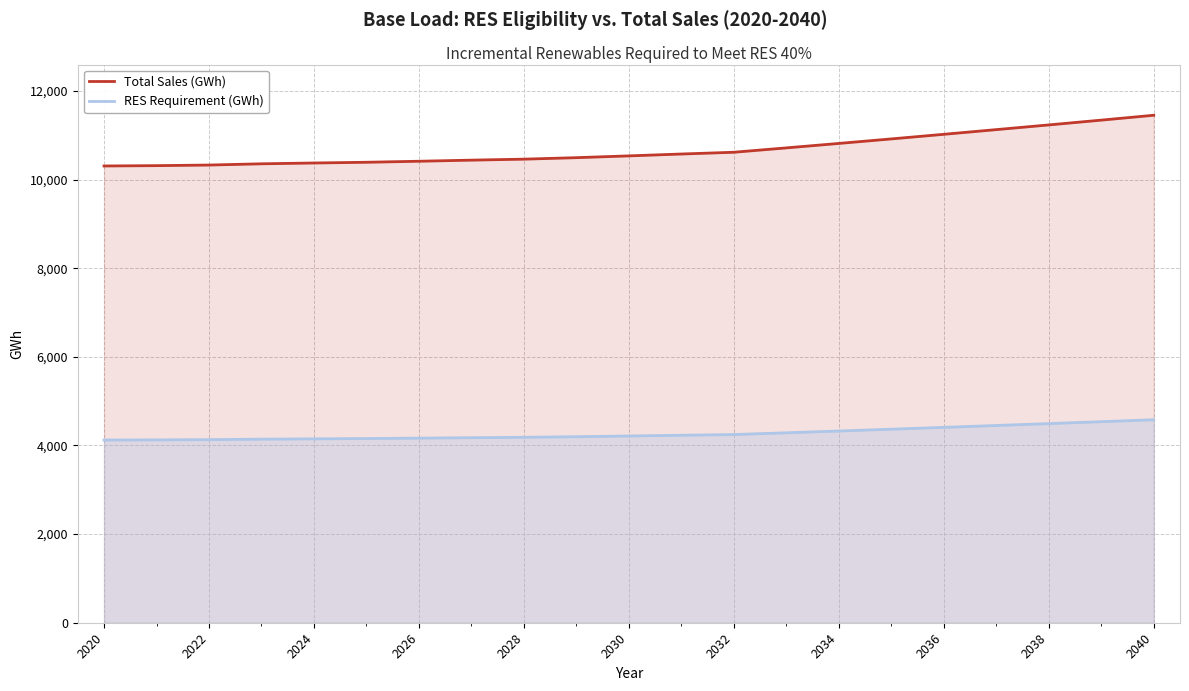

How many series are shown in this chart?

2